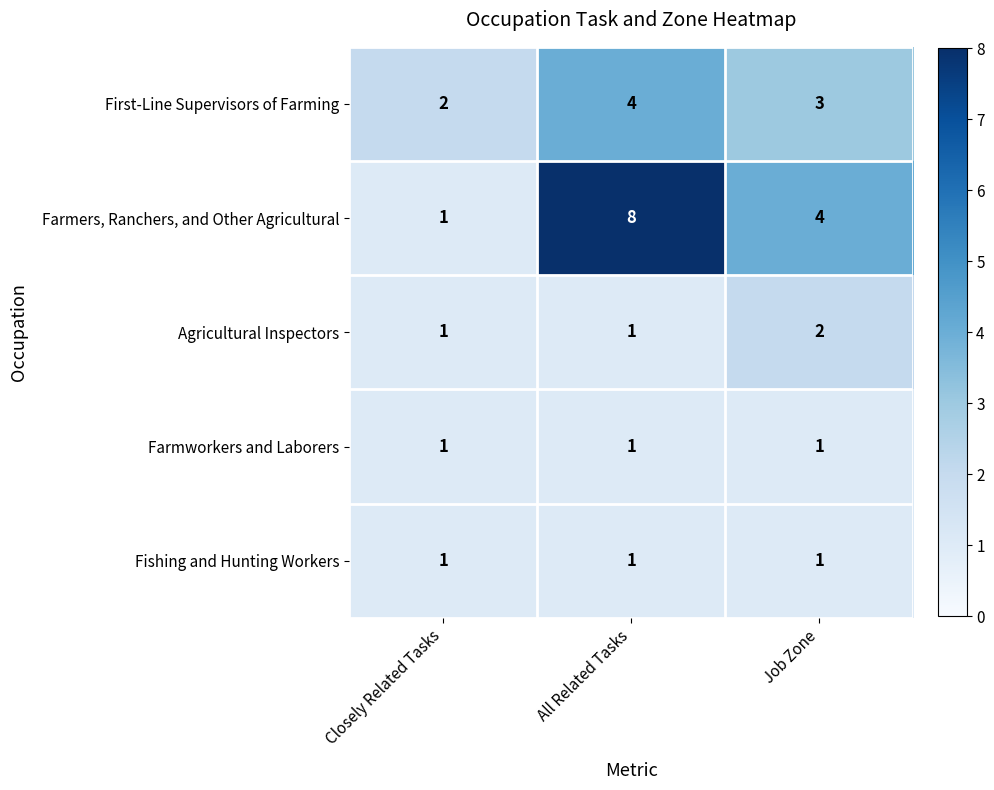

At which category does the chart reach its peak across all series?

All Related Tasks